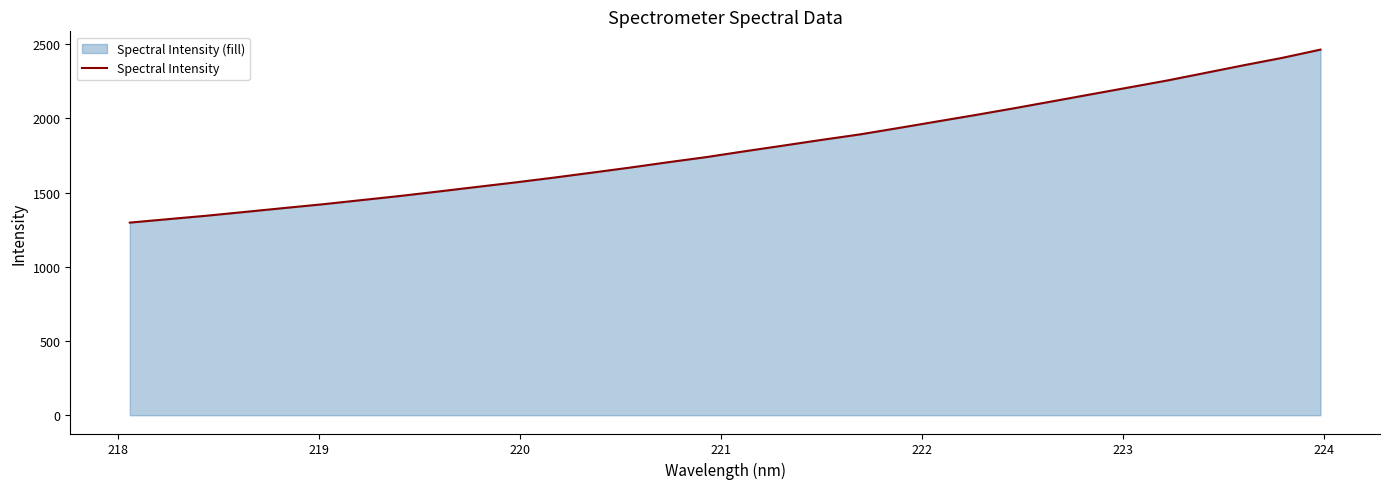

What is the sum of all values?

57655.5